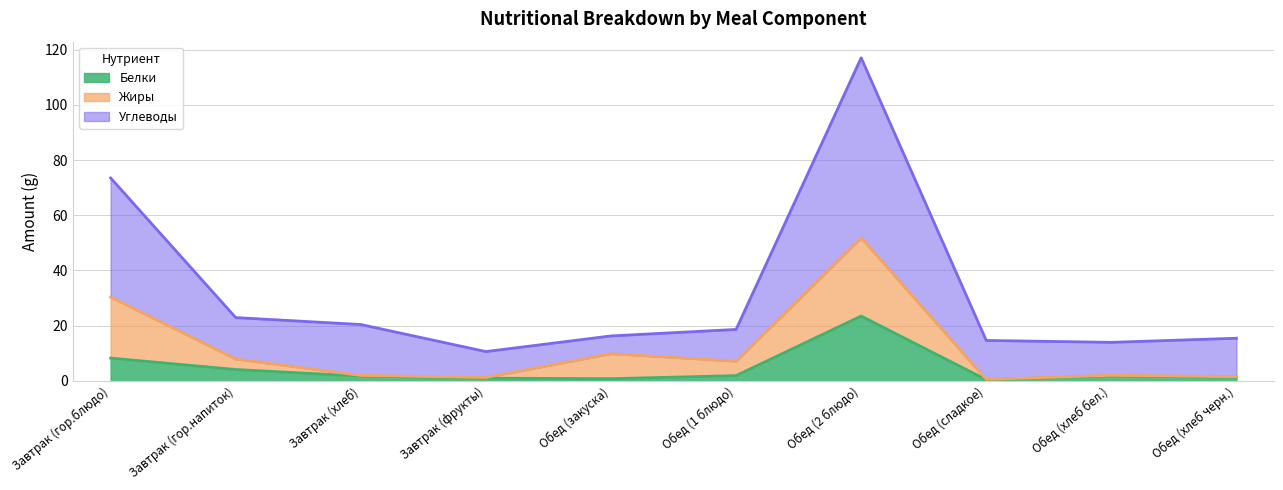

How many values in the Углеводы series exceed 18?

5